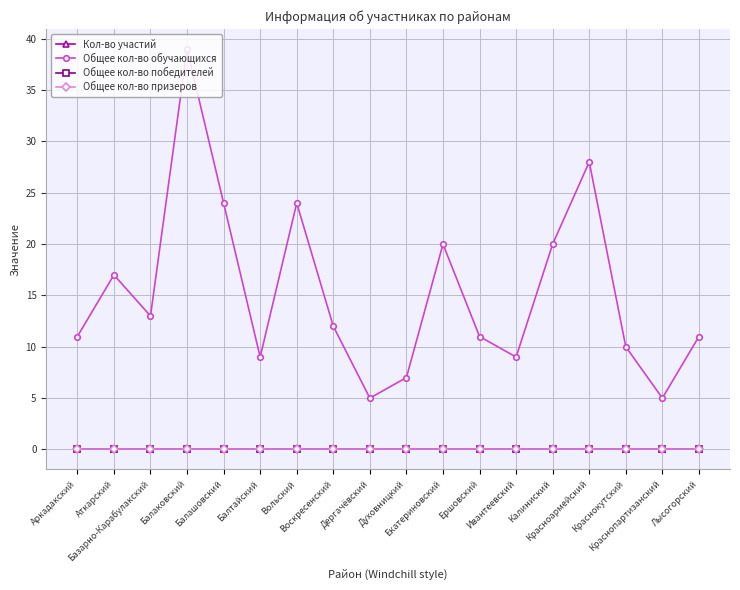

Is this an area chart (filled region under the line)?

No